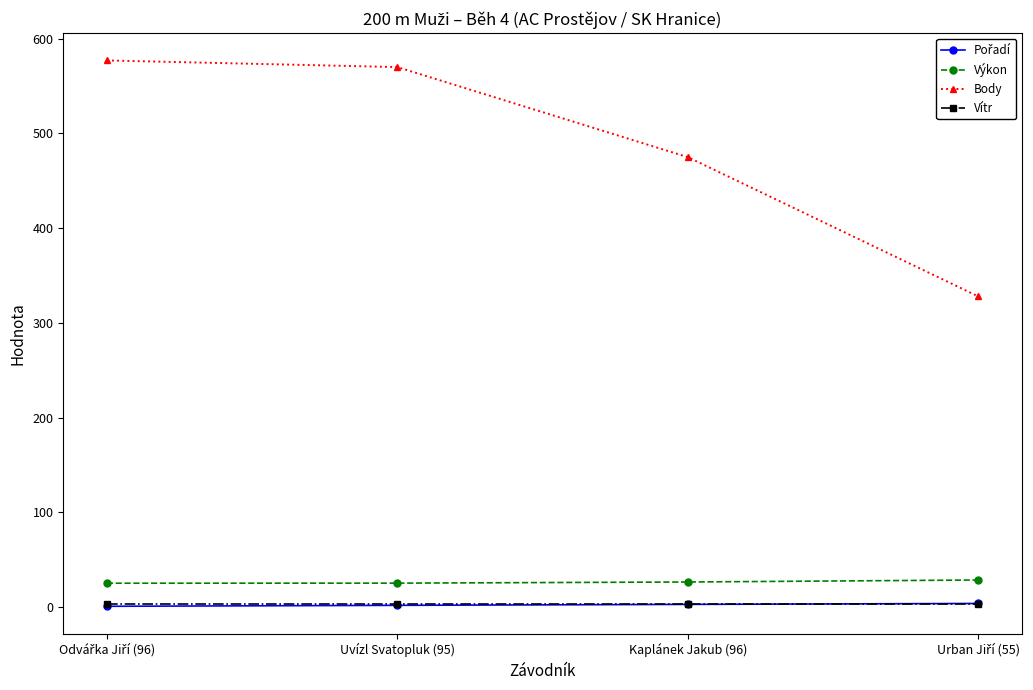

The Vítr series shows 3.1 at Uvízl Svatopluk (95). True or false?

True